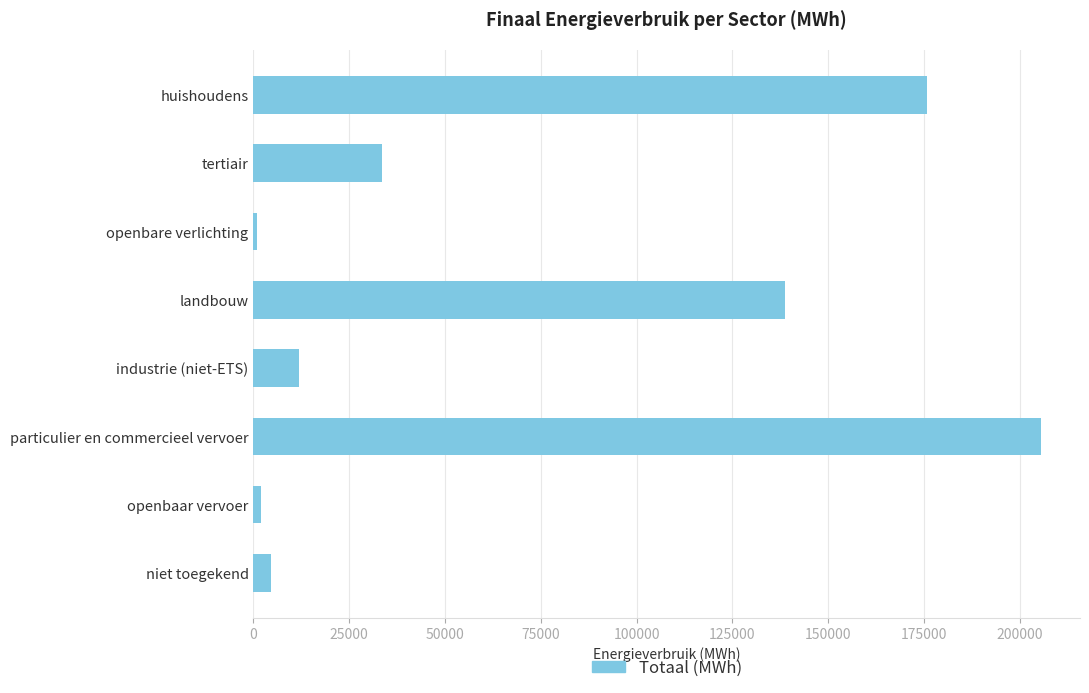

Which category has the highest value across all series?

particulier en commercieel vervoer